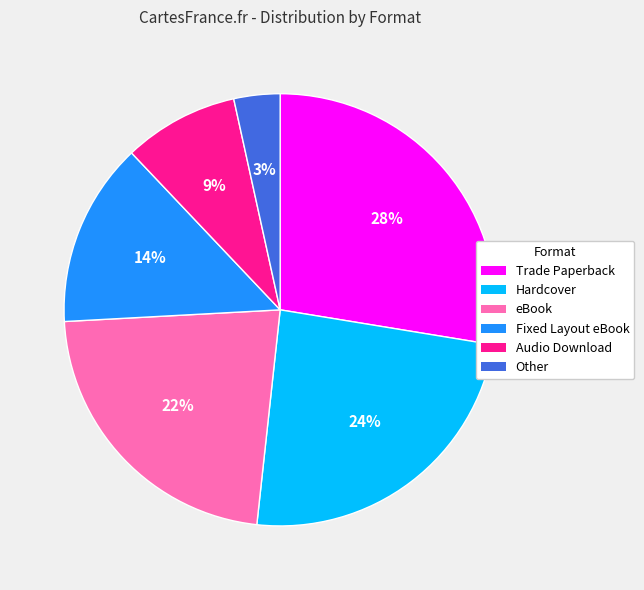

Is the sum of Trade Paperback and Hardcover greater than half?

Yes